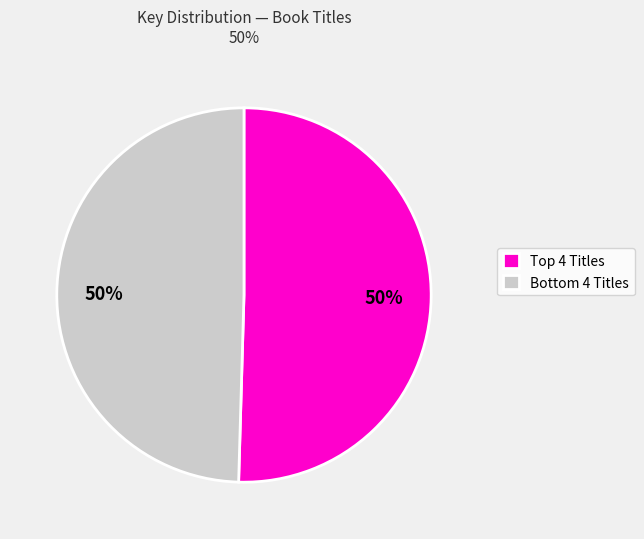

To the nearest percent, what is the average slice percentage?

50%